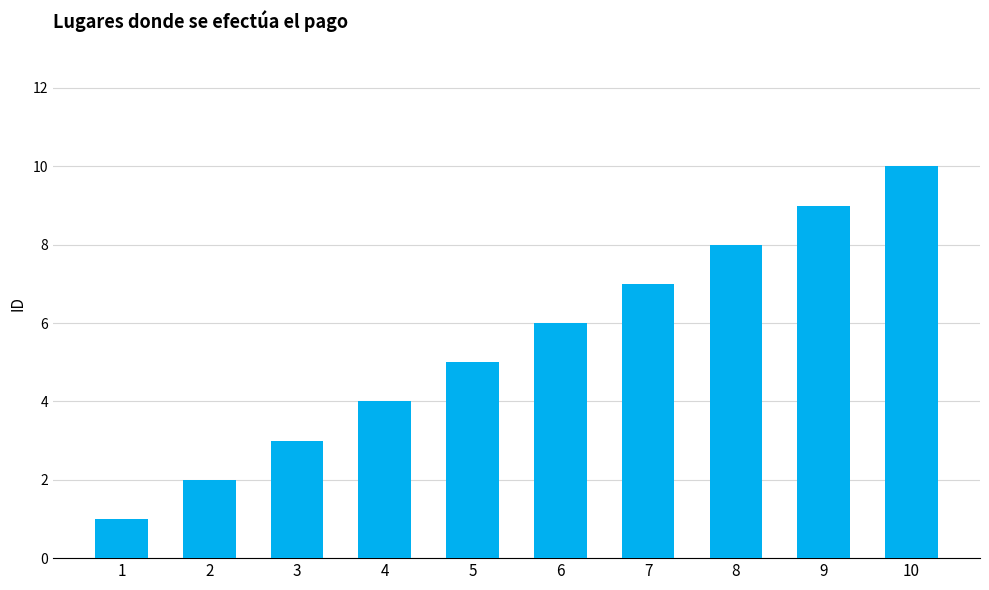

Reading left to right, extract all data points from this chart.

1	2	3	4	5	6	7	8	9	10